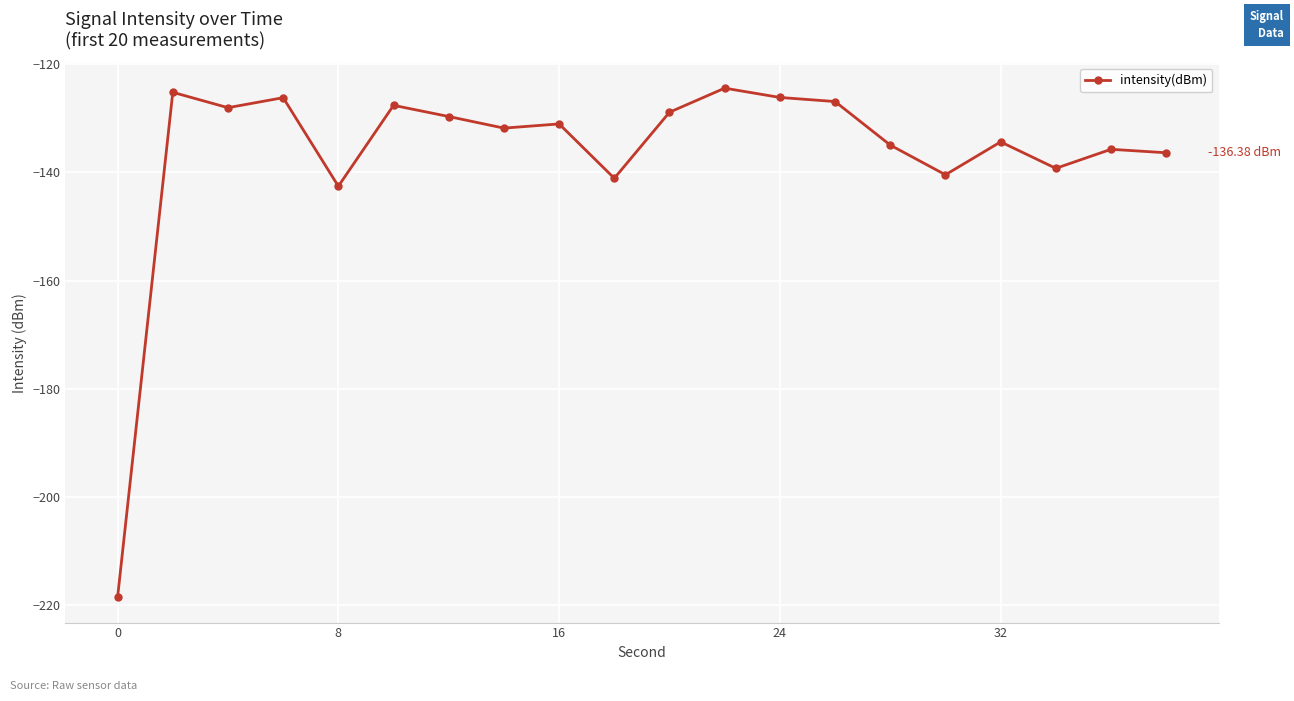

True or false: the data has more than 2 interior local peaks.

True